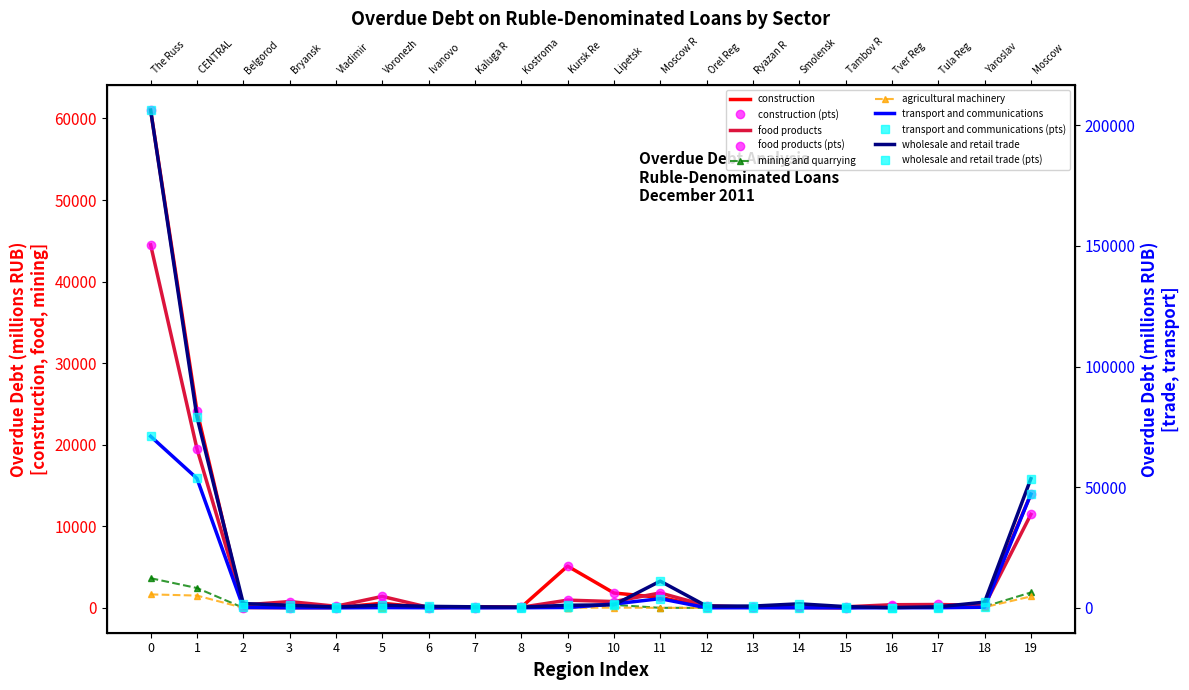

The value of mining and quarrying at 0 is 3633. True or false?

True